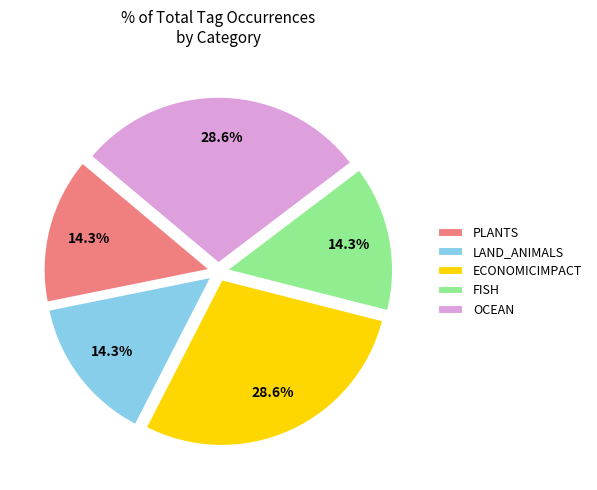

What is the ratio of the value at OCEAN to the value at FISH?

2.0